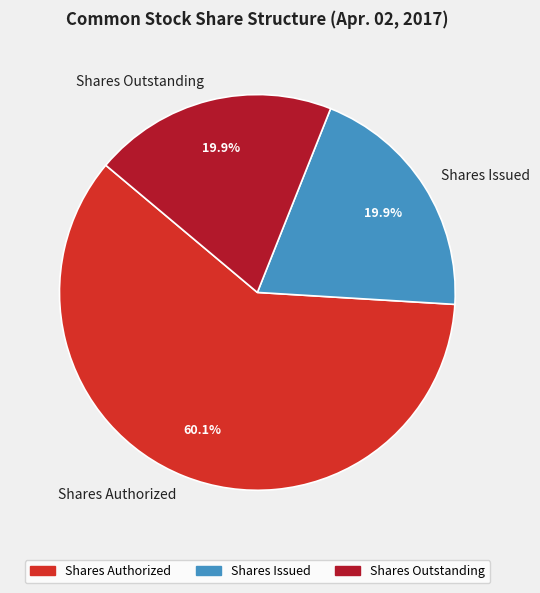

Which has a higher value, Shares Authorized or Shares Outstanding?

Shares Authorized